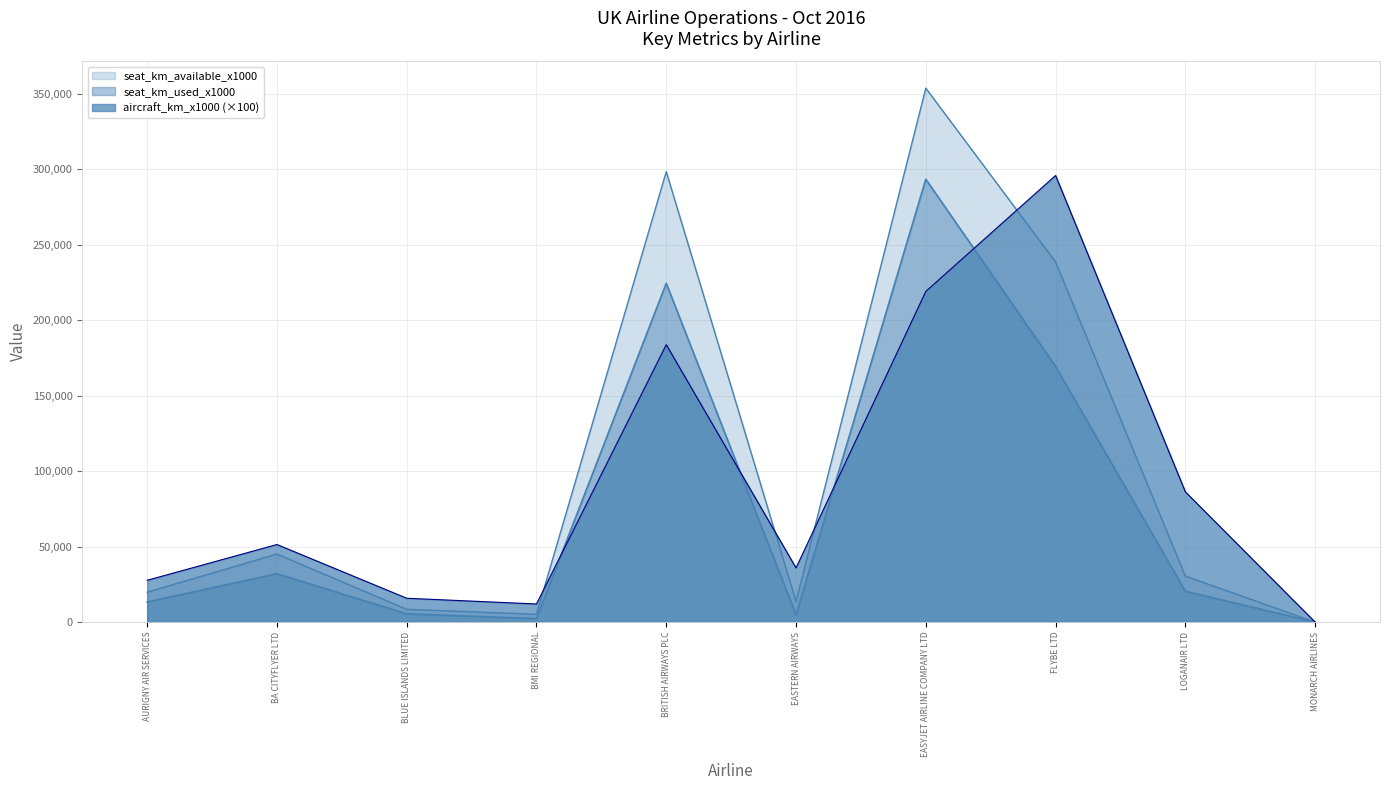

Rank the series by their maximum value, from lowest to highest.

seat_km_used_x1000, aircraft_km_x1000, seat_km_available_x1000